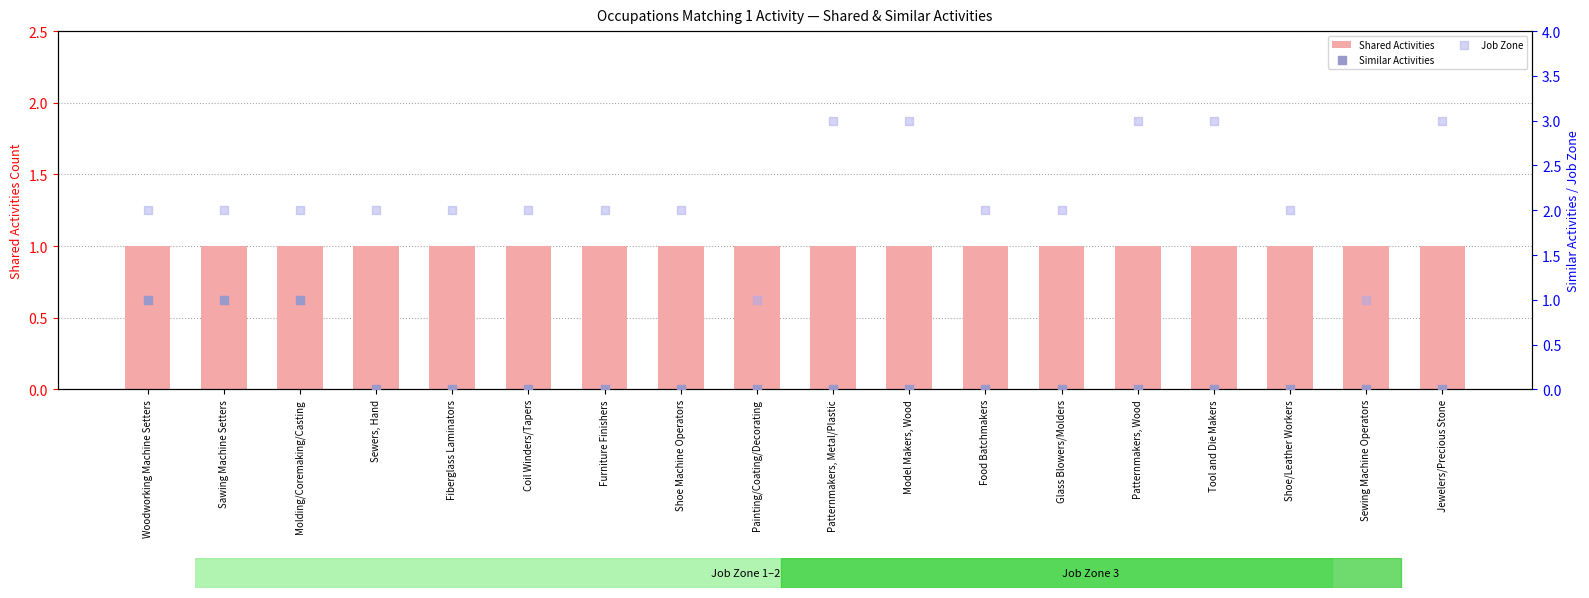

Which series has the largest total across all categories?

Job Zone